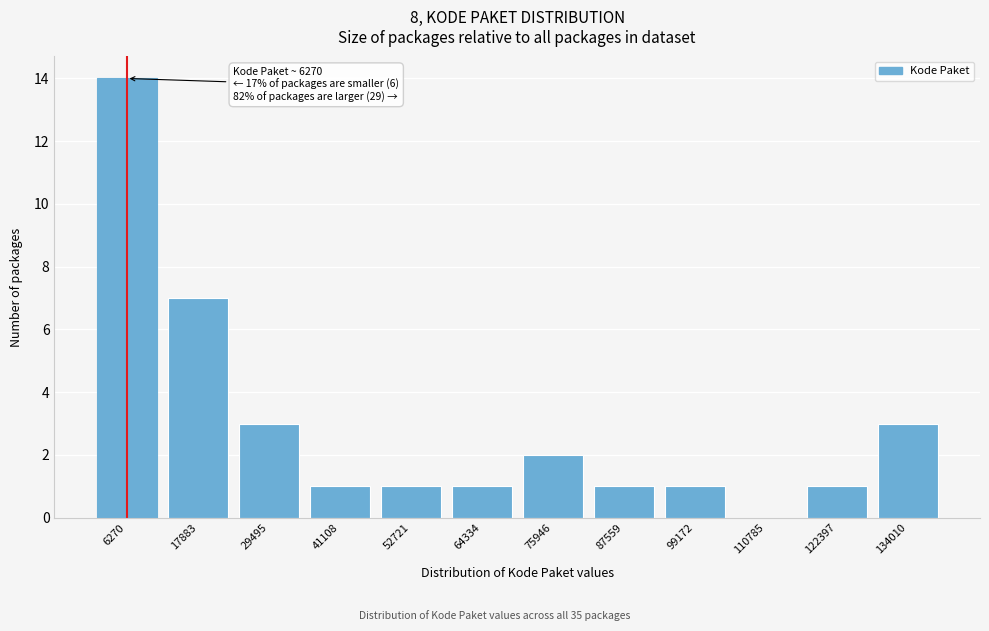

Reading left to right, what are all the values shown in this chart?

6270=14	17883=7	29495=3	41108=1	52721=1	64334=1	75946=2	87559=1	99172=1	110785=0	122397=1	134010=3